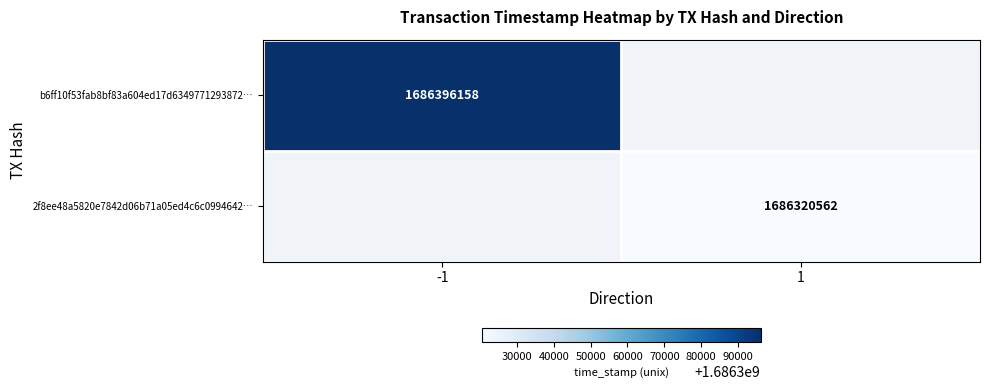

Is the value of b6ff10f53fab8bf83a604ed17d6349771293872… at -1 greater than the value of 2f8ee48a5820e7842d06b71a05ed4c6c0994642… at 1?

Yes